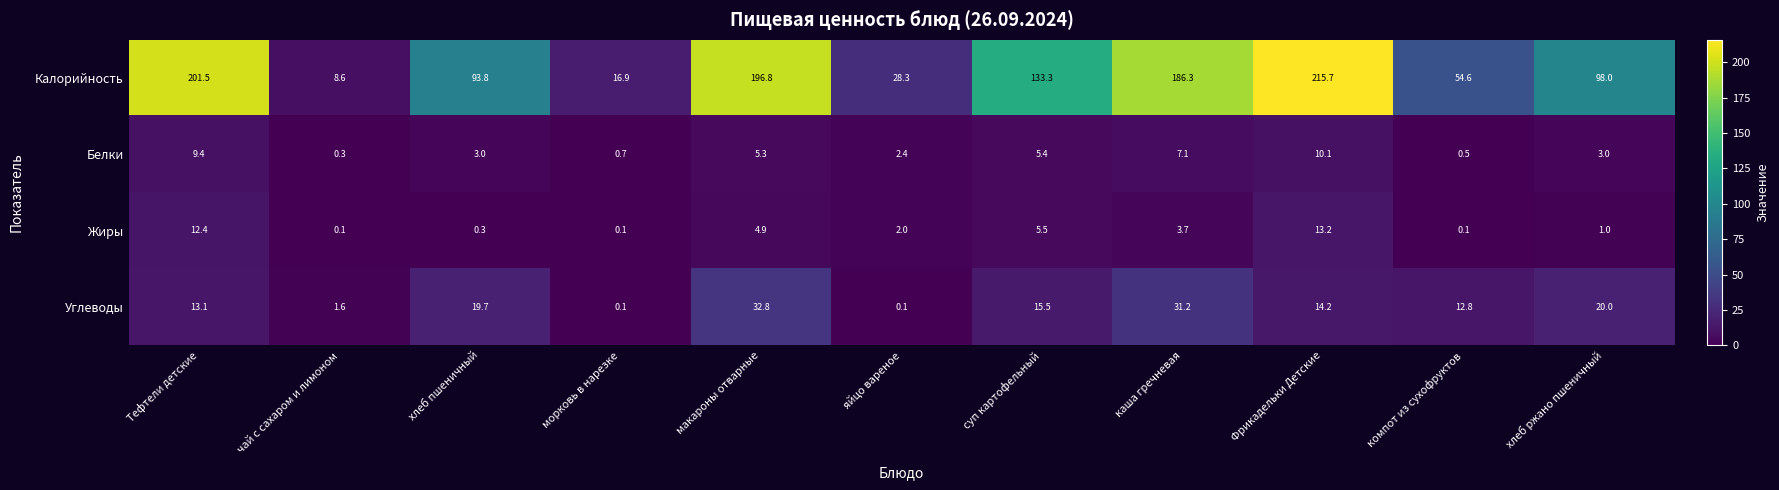

What is the spread (max minus min) of values at яйцо вареное?

28.2